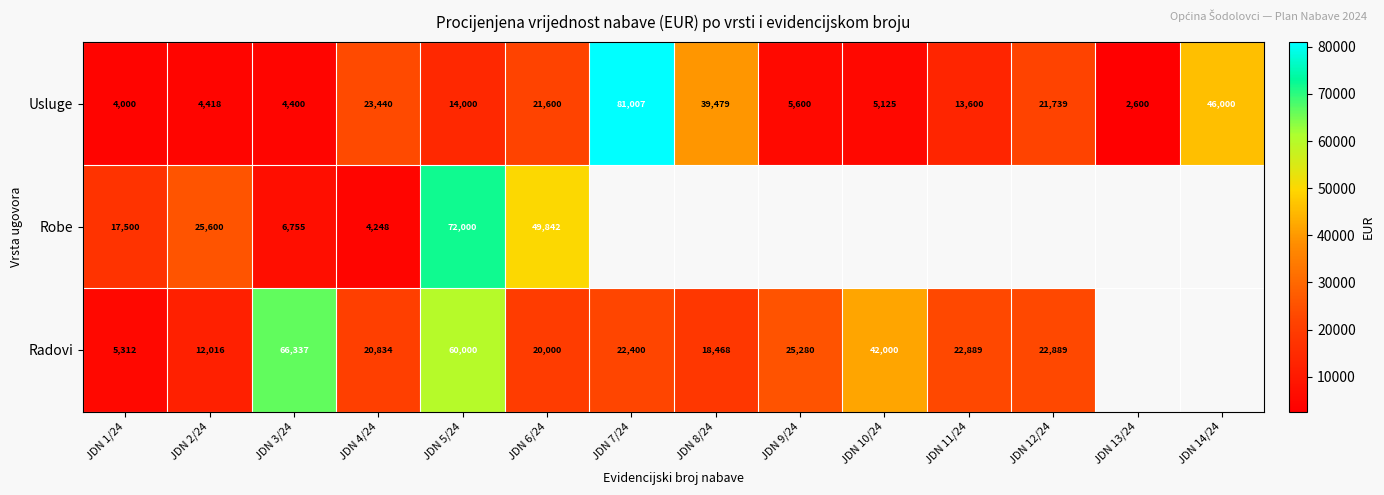

Where is Usluge nearest to the value 41803?

JDN 8/24